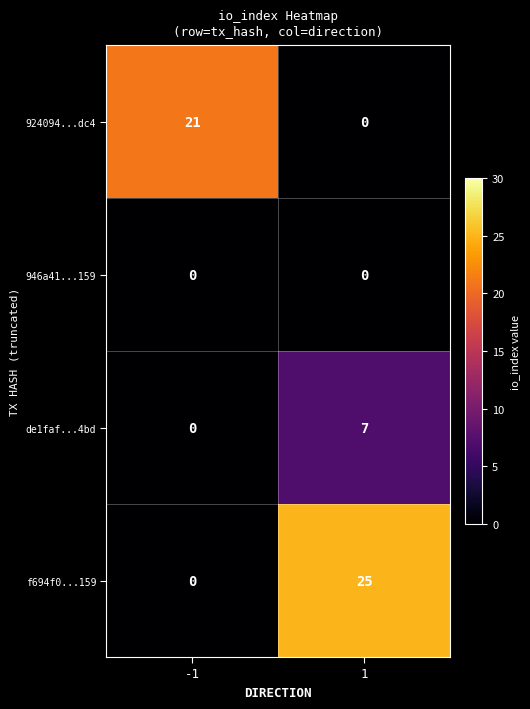

Between -1 and 1, which series saw the biggest shift?

f694f0...159